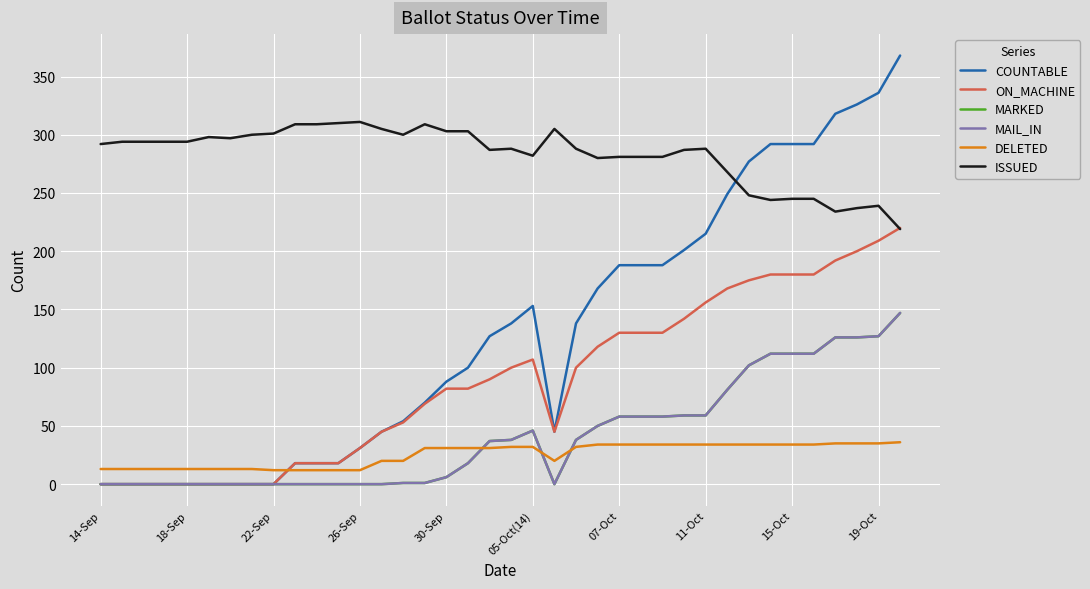

Is this an area chart (filled region under the line)?

No